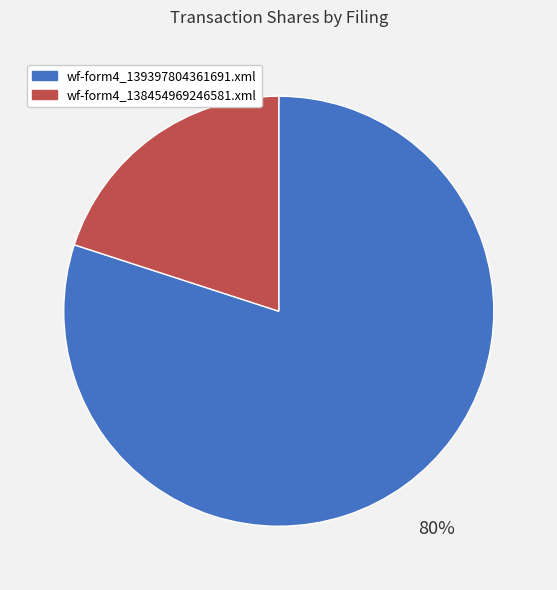

Is wf-form4_139397804361691.xml the majority of the pie?

Yes